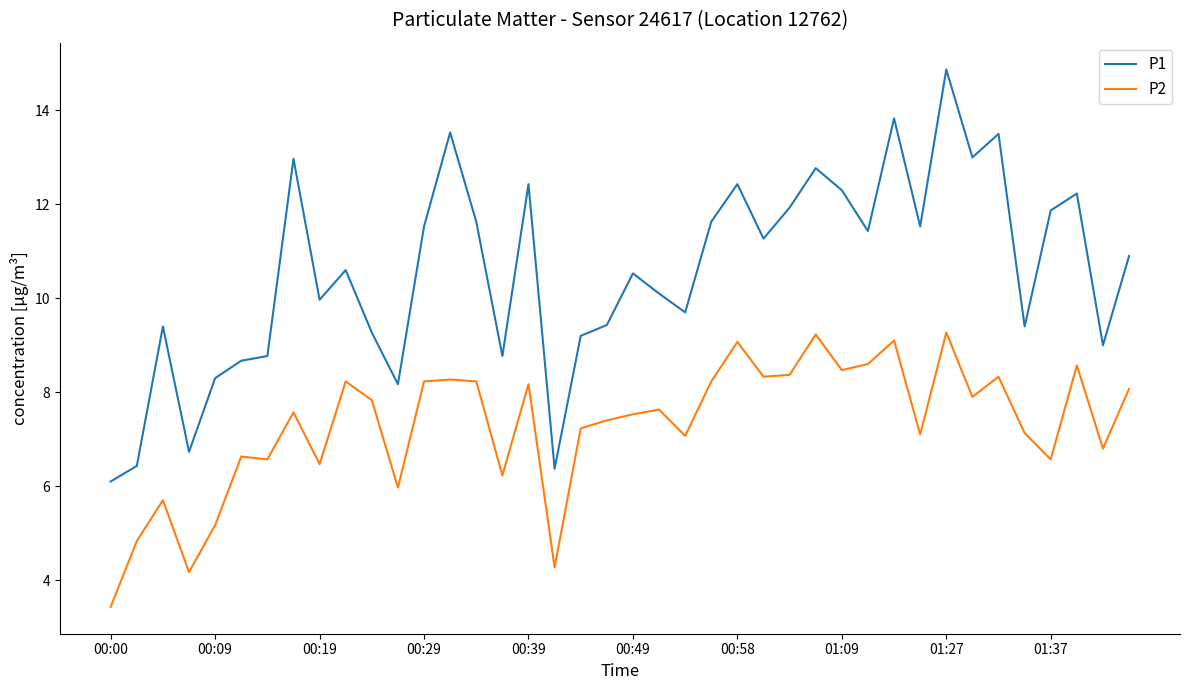

Does the chart display data point markers on the line(s)?

No